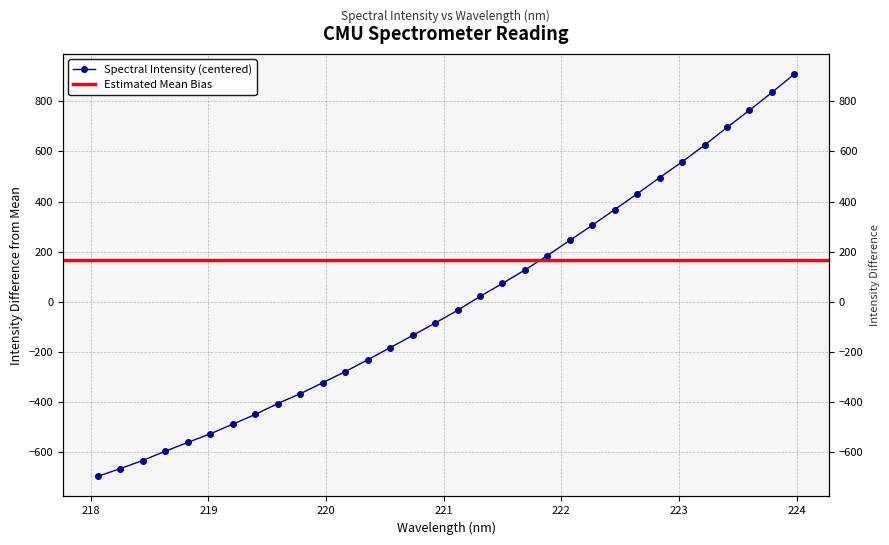

Does the chart display data point markers on the line(s)?

Yes